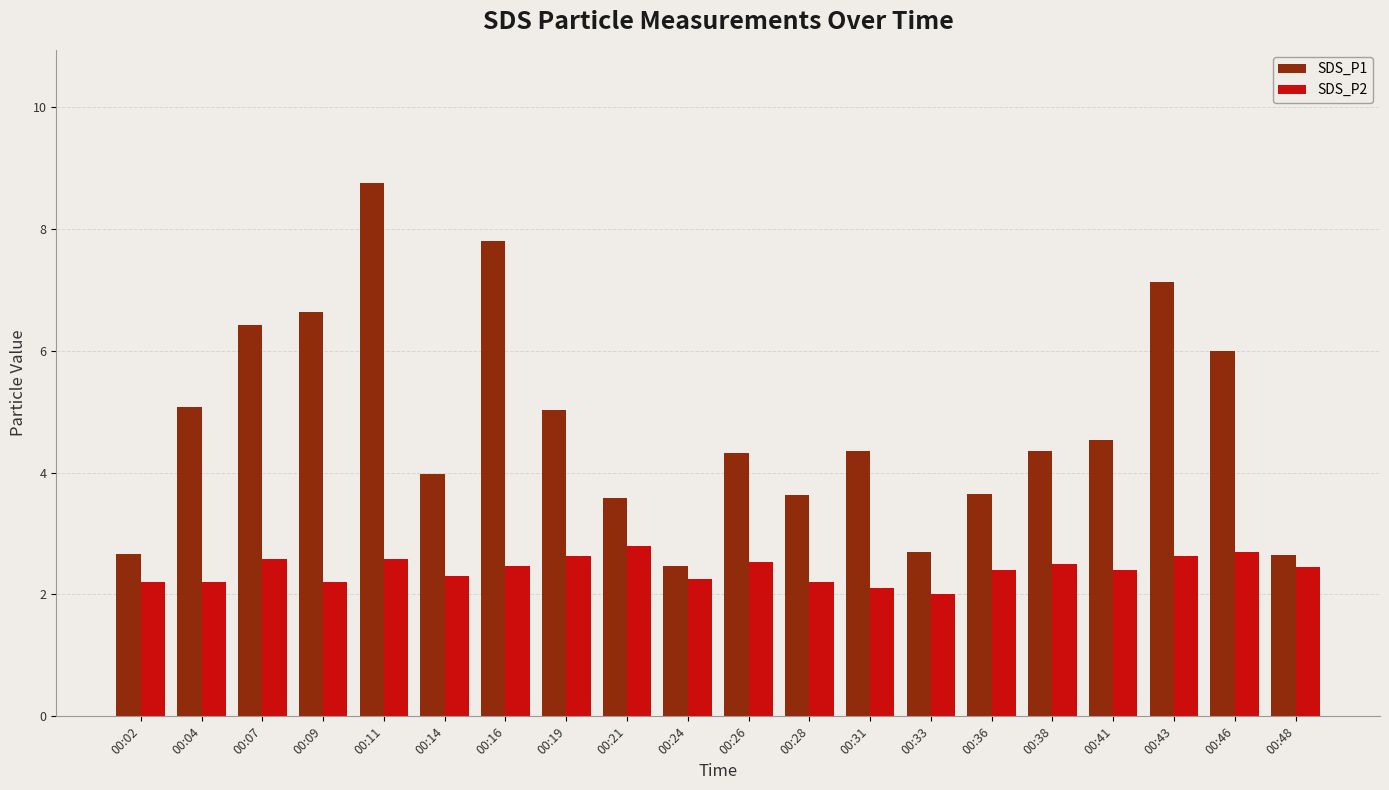

The SDS_P1 series shows 4.3 at 00:26. True or false?

True